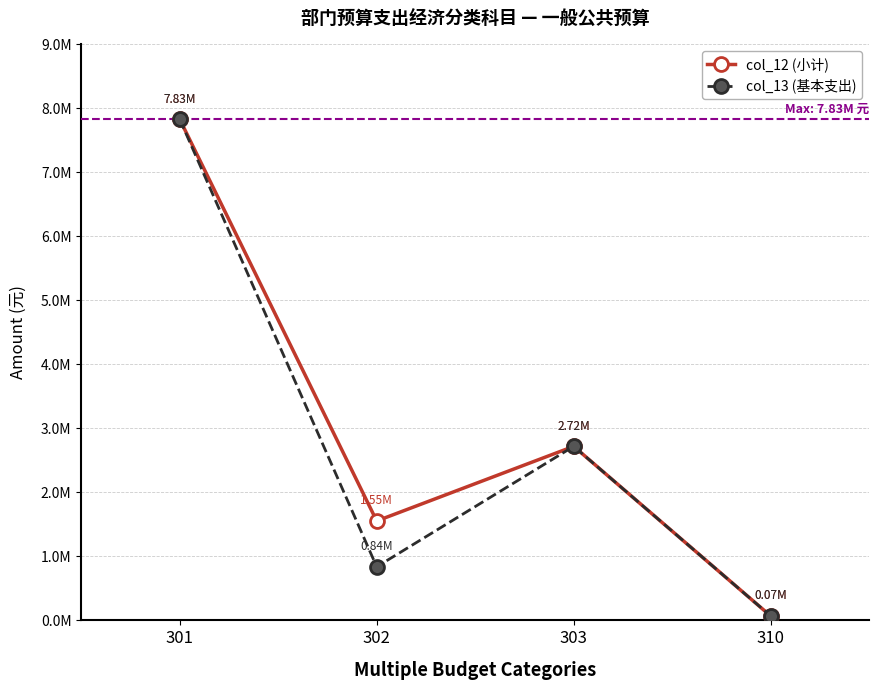

What are all the series names shown in the legend?

col_12 (小计), col_13 (基本支出)